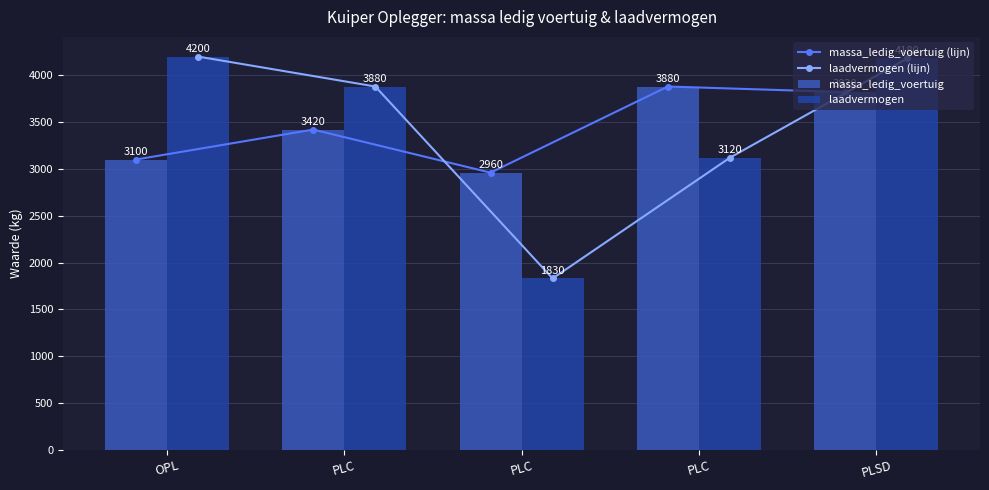

Are the bars horizontal?

No